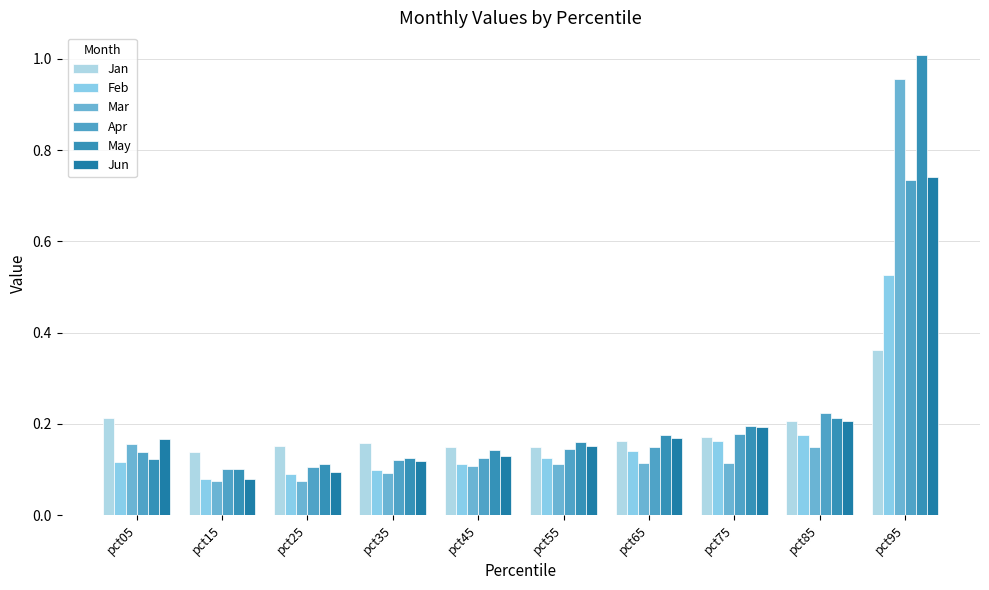

Is it true that Jan equals 0.2 at pct85?

True